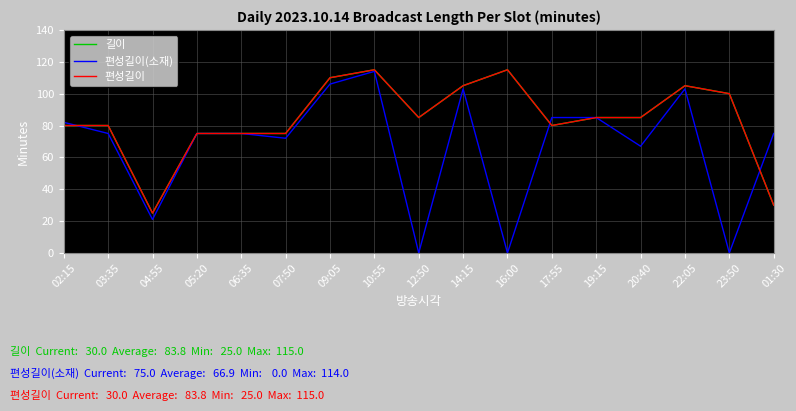

What is the average value of the 편성길이 series?

84